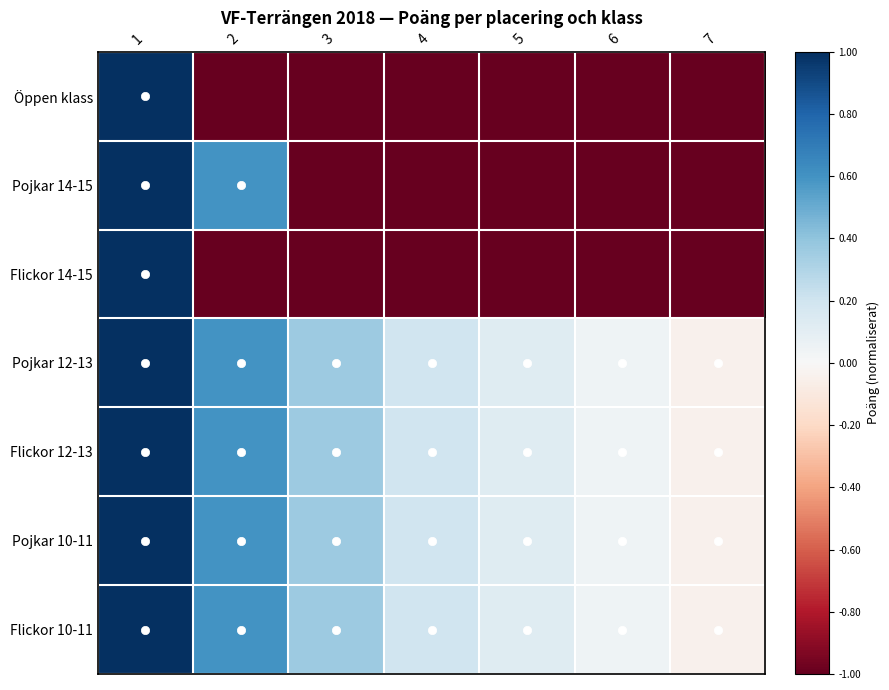

Reading right to left, list all the values displayed in this chart.

Öppen klass: 7=-1.0	6=-1.0	5=-1.0	4=-1.0	3=-1.0	2=-1.0	1=1.0
Pojkar 14-15: 7=-1.0	6=-1.0	5=-1.0	4=-1.0	3=-1.0	2=0.6	1=1.0
Flickor 14-15: 7=-1.0	6=-1.0	5=-1.0	4=-1.0	3=-1.0	2=-1.0	1=1.0
Pojkar 12-13: 7=-0.0	6=0.0	5=0.1	4=0.2	3=0.4	2=0.6	1=1.0
Flickor 12-13: 7=-0.0	6=0.0	5=0.1	4=0.2	3=0.4	2=0.6	1=1.0
Pojkar 10-11: 7=-0.0	6=0.0	5=0.1	4=0.2	3=0.4	2=0.6	1=1.0
Flickor 10-11: 7=-0.0	6=0.0	5=0.1	4=0.2	3=0.4	2=0.6	1=1.0